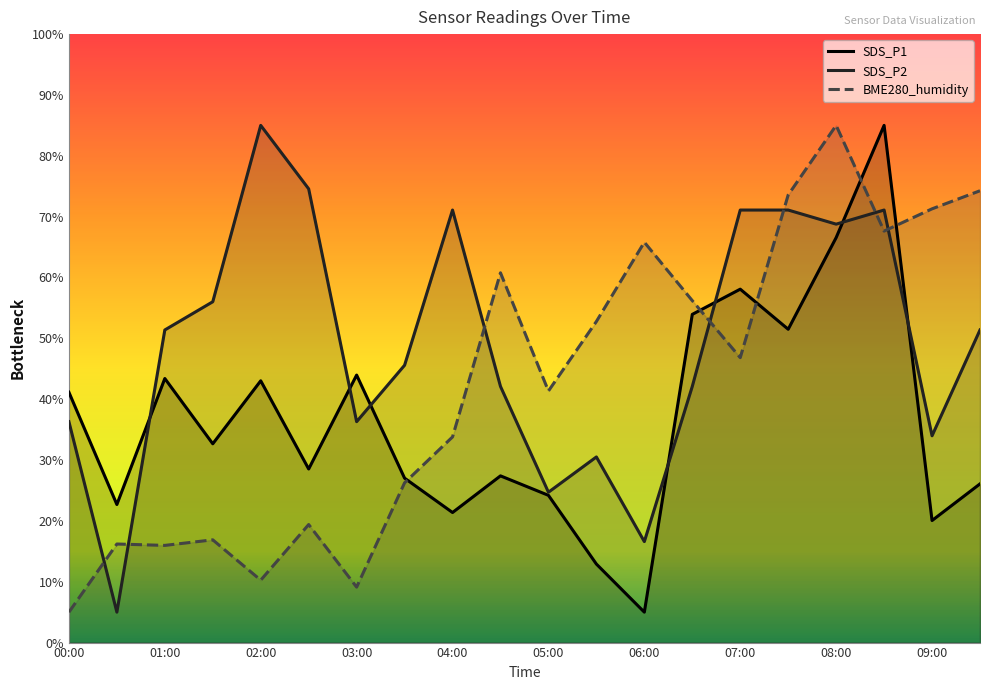

True or false: SDS_P1 and SDS_P2 intersect in this chart.

True